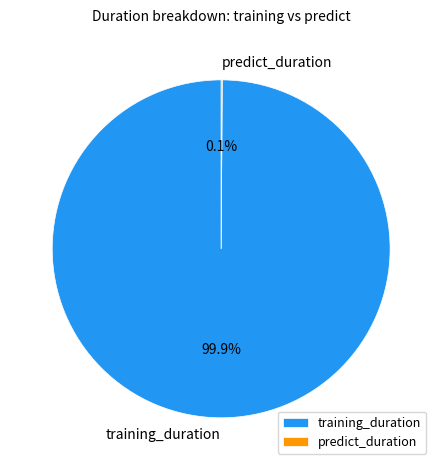

Which slice is the largest?

training_duration